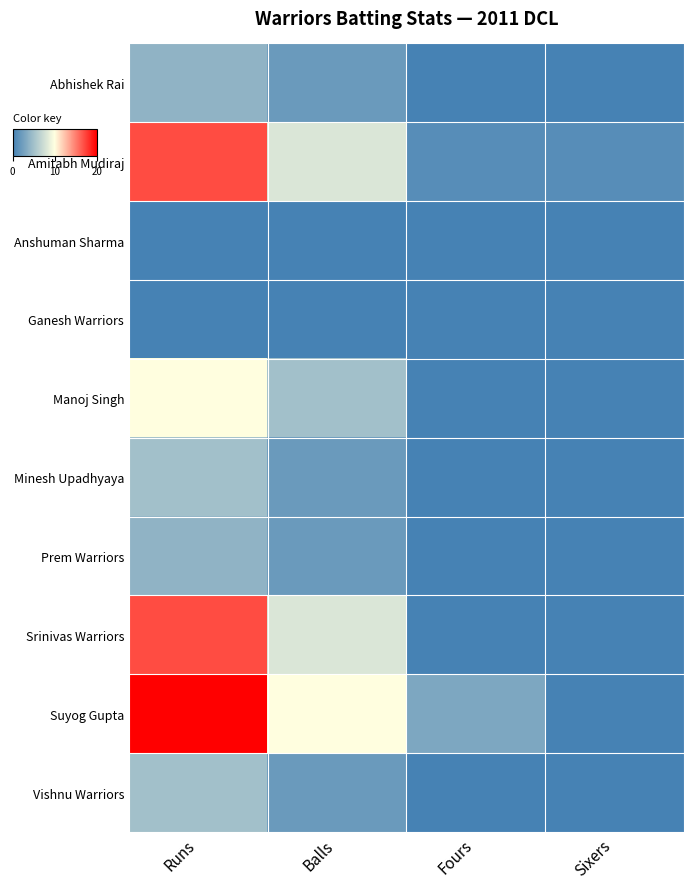

Which series has the largest range (max minus min)?

Suyog Gupta